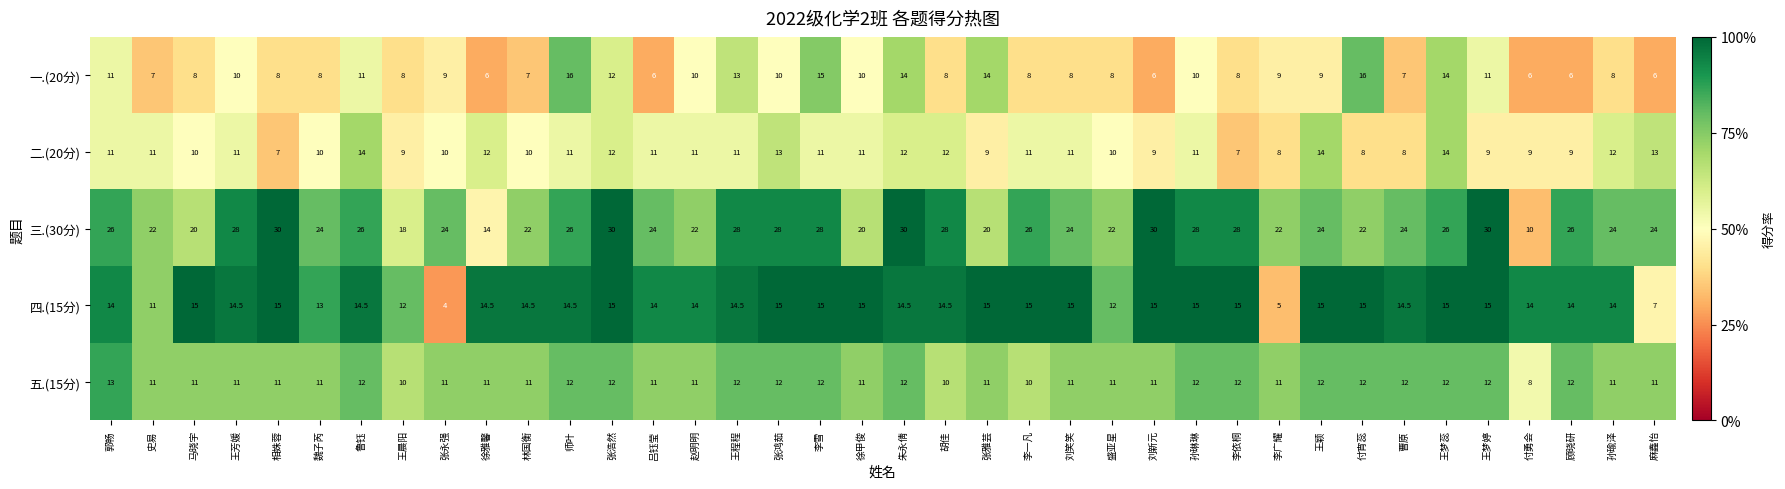

How many categories are shown in the chart?

38